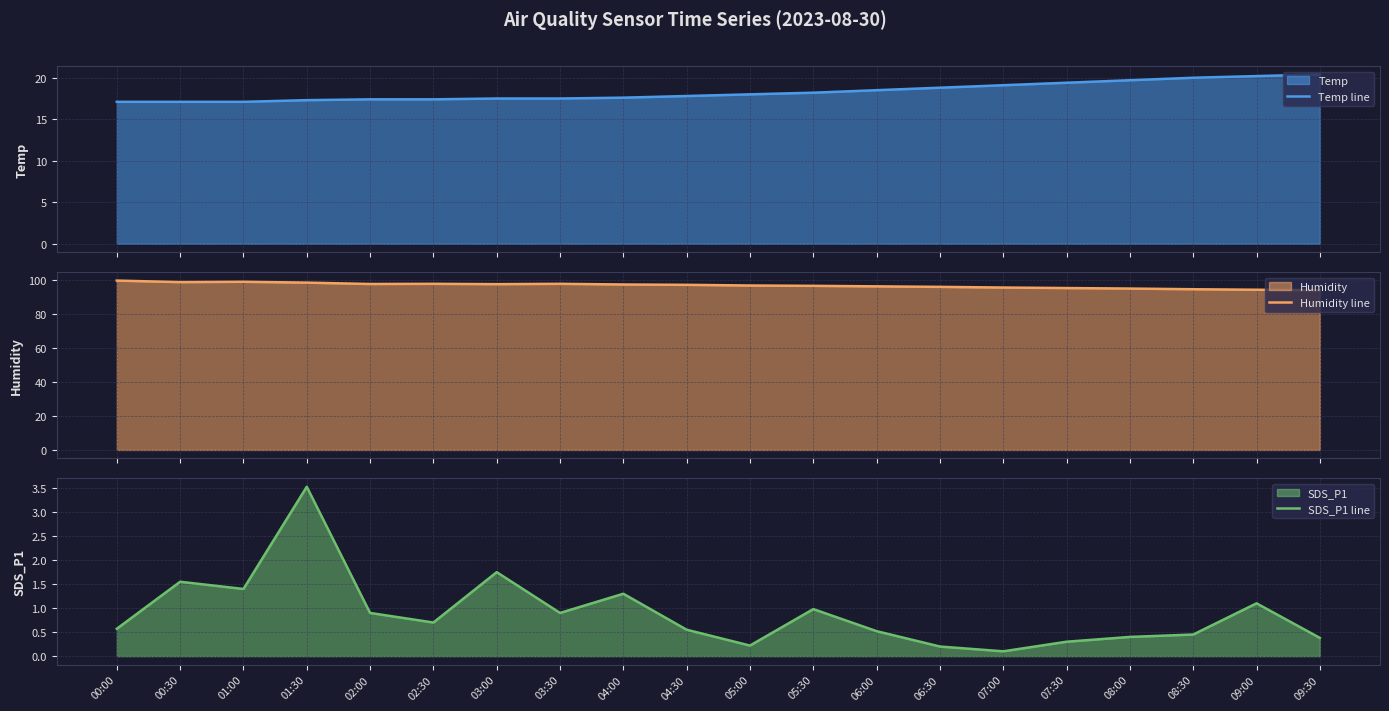

Which has a higher value, 08:30 or 06:00?

08:30